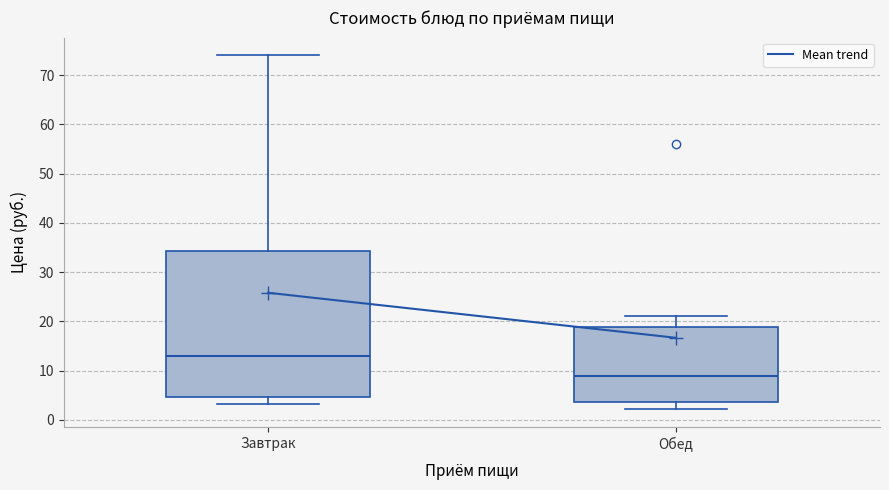

Comparing the boxes themselves (not the whiskers), which one is the tallest?

Завтрак